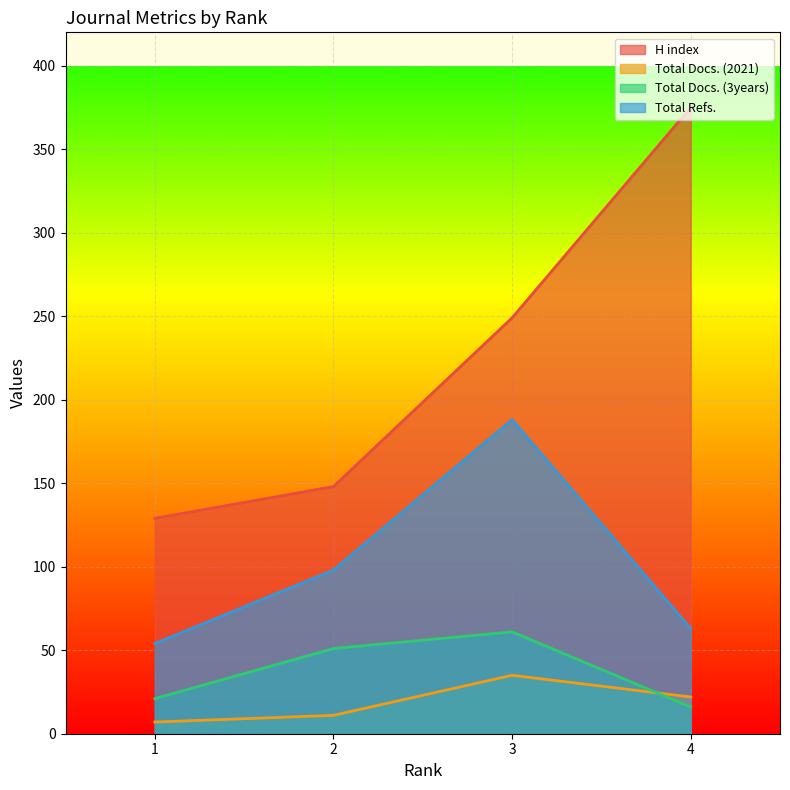

Rank the series by their maximum value, from highest to lowest.

H index, Total Refs., Total Docs. (3years), Total Docs. (2021)